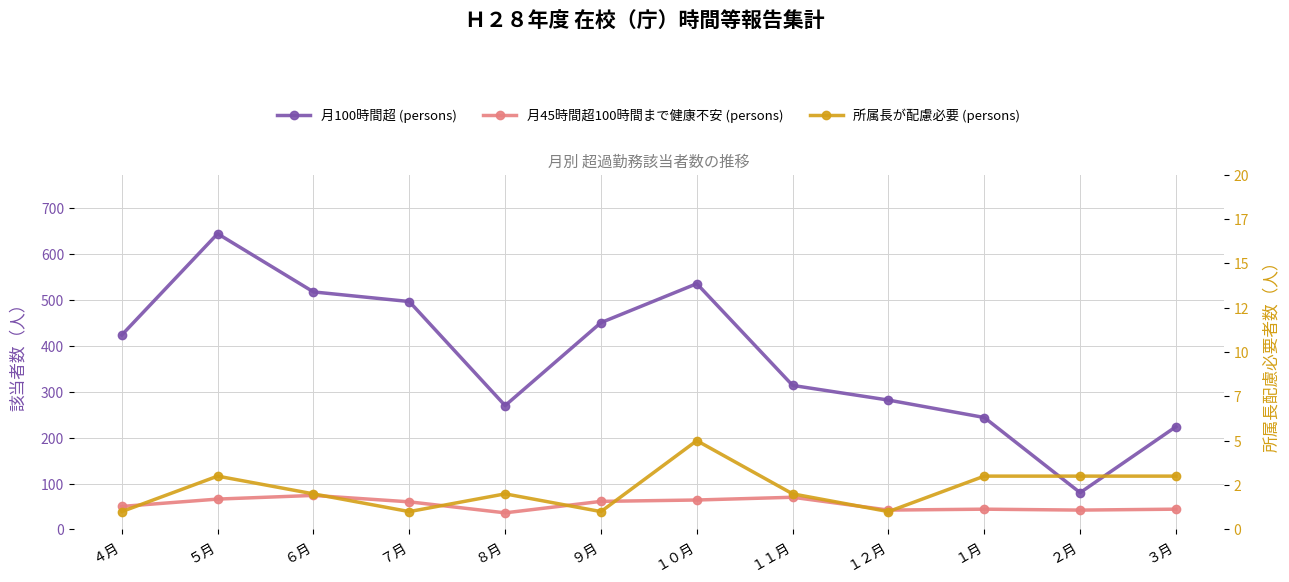

Does the chart have visible grid lines?

Yes